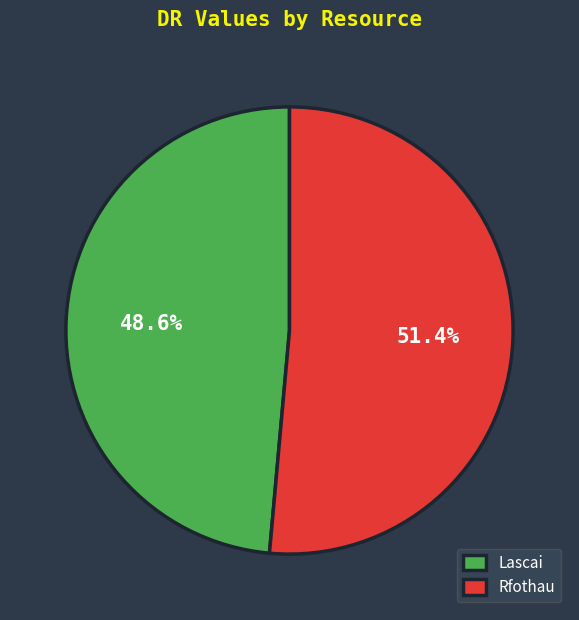

Which category has the biggest portion of the pie?

Rfothau